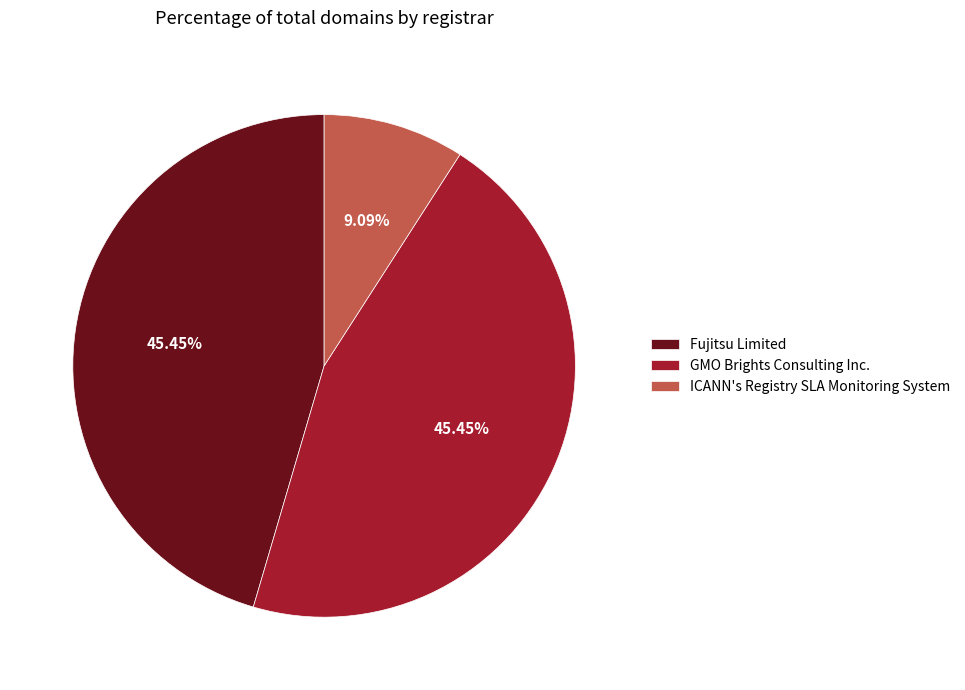

To the nearest percent, what percentage of the pie is Fujitsu Limited?

45%